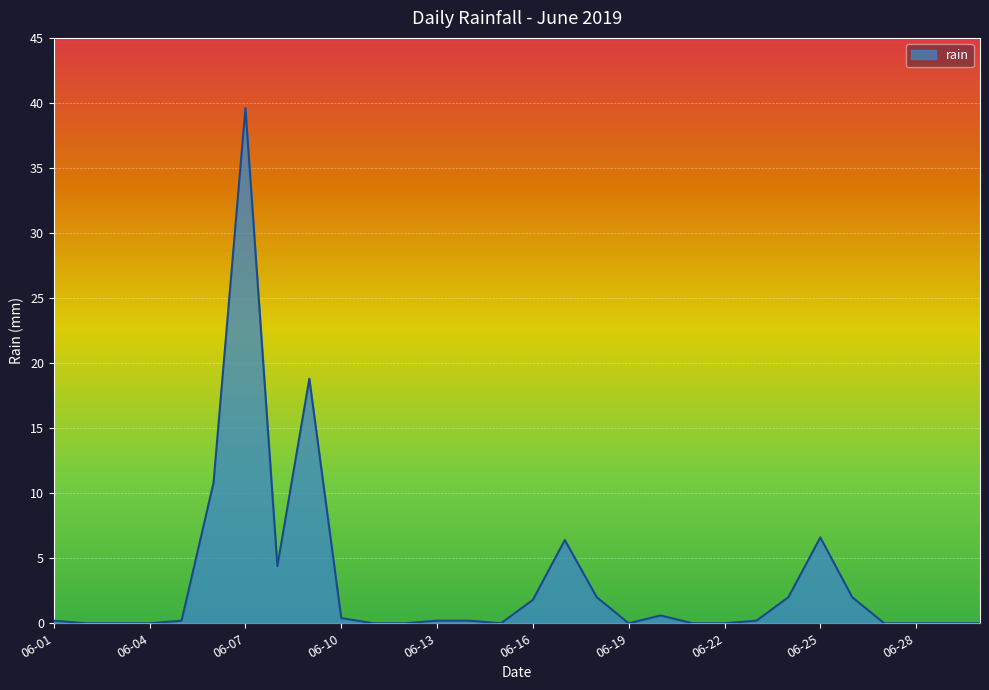

What is the greatest value displayed?

39.6